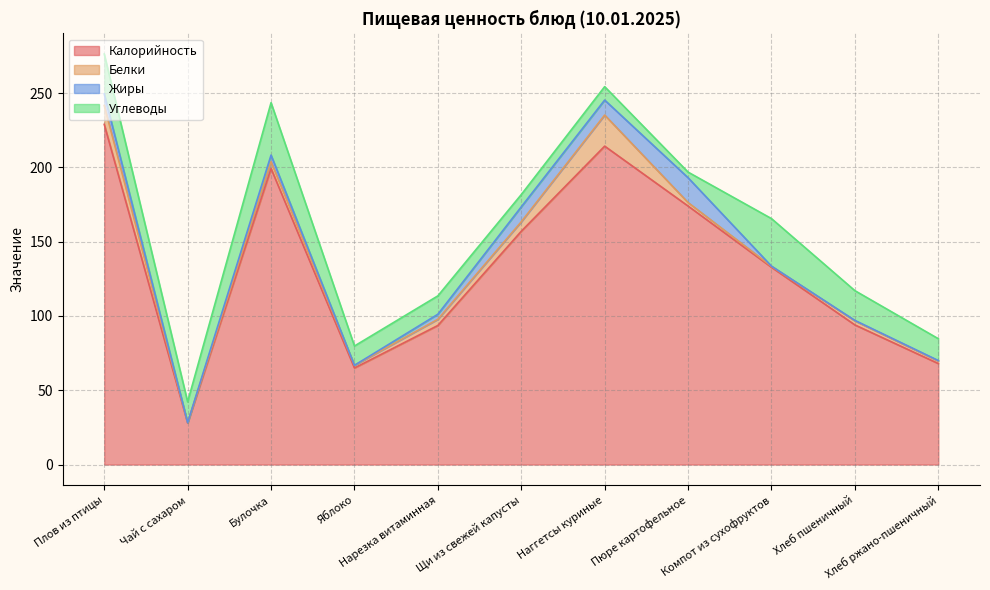

Which has a higher value, Пюре картофельное or Хлеб ржано-пшеничный?

Пюре картофельное